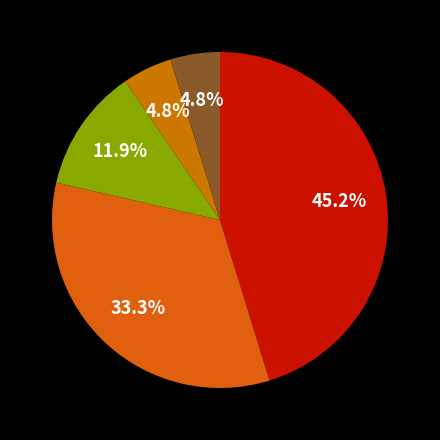

Which category has the biggest portion of the pie?

eBook